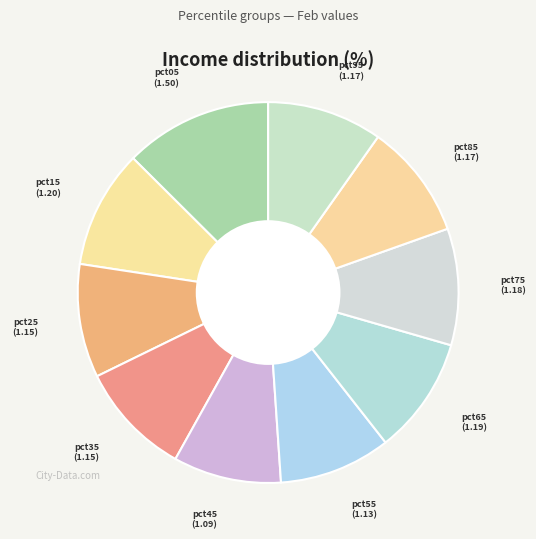

True or false: pct85 accounts for 10% of the total.

True